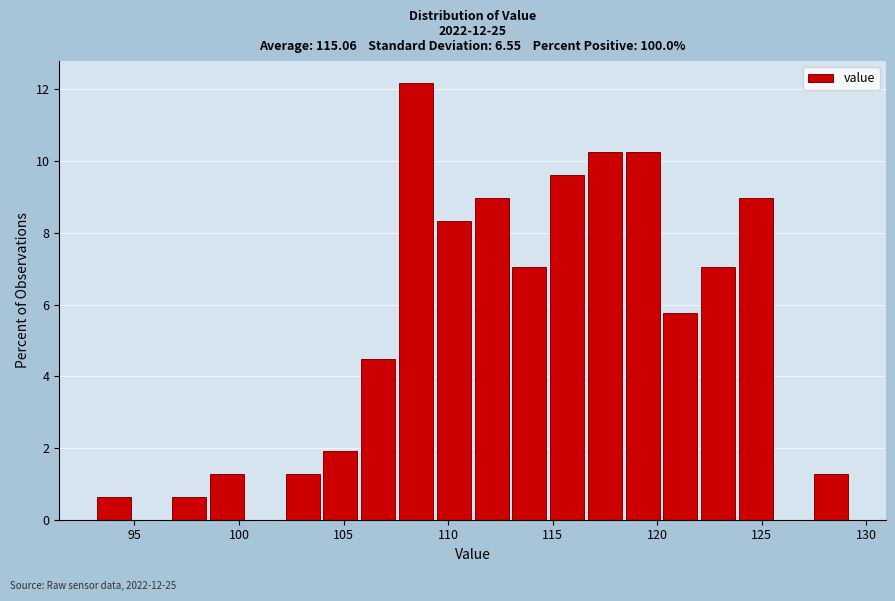

Around what value on the x-axis is the tallest bar? Give the approximate position of its centre, as read against the axis.

108.5